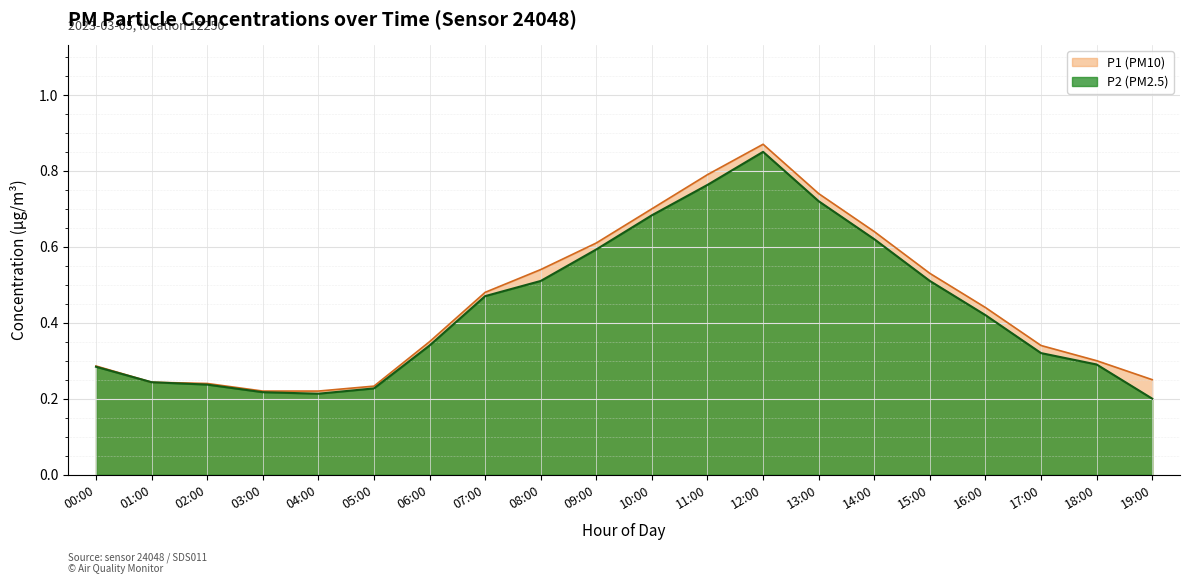

Between 07:00 and 14:00, which series saw the biggest shift?

P1 (PM10)